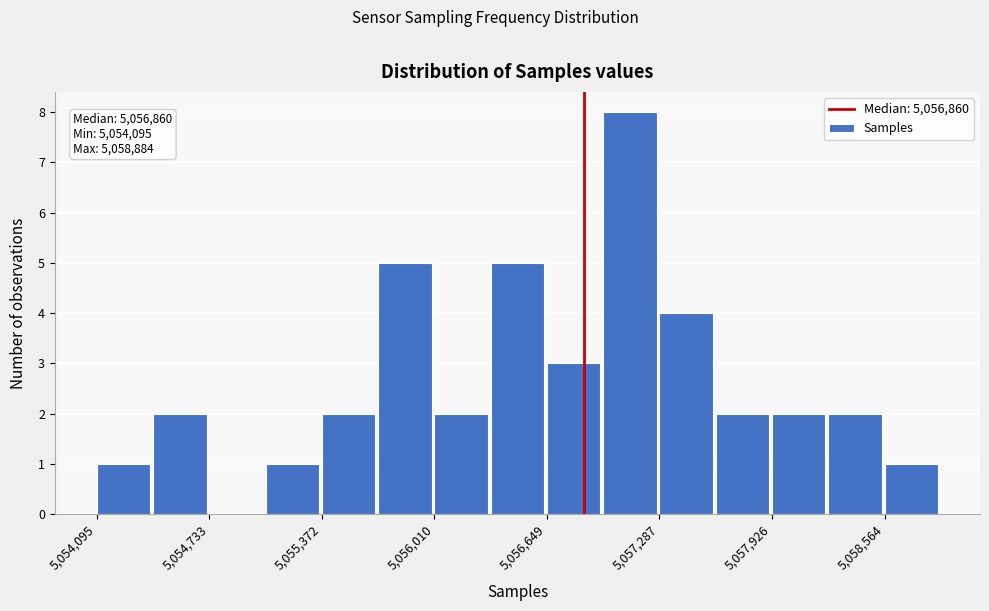

Read against the x-axis, roughly where is the centre of the tallest bar?

5057100